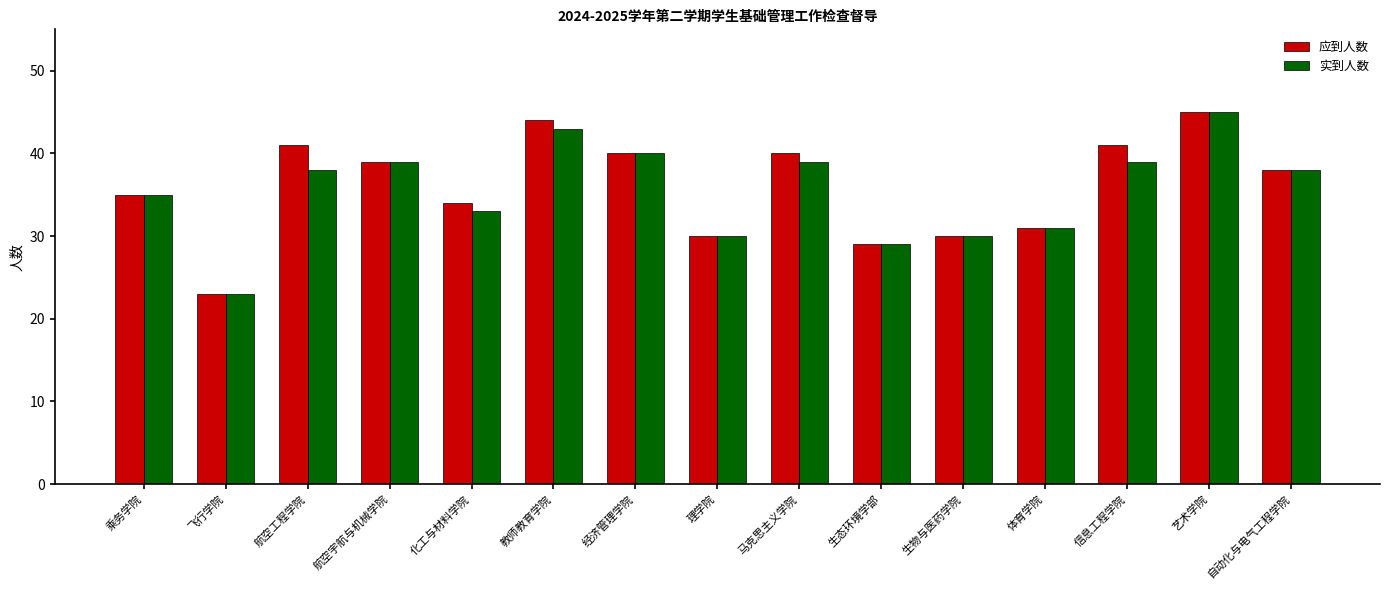

Reading right to left, transcribe all the data shown in this chart.

应到人数: 自动化与电气工程学院=38	艺术学院=45	信息工程学院=41	体育学院=31	生物与医药学院=30	生态环境学部=29	马克思主义学院=40	理学院=30	经济管理学院=40	教师教育学院=44	化工与材料学院=34	航空宇航与机械学院=39	航空工程学院=41	飞行学院=23	乘务学院=35
实到人数: 自动化与电气工程学院=38	艺术学院=45	信息工程学院=39	体育学院=31	生物与医药学院=30	生态环境学部=29	马克思主义学院=39	理学院=30	经济管理学院=40	教师教育学院=43	化工与材料学院=33	航空宇航与机械学院=39	航空工程学院=38	飞行学院=23	乘务学院=35